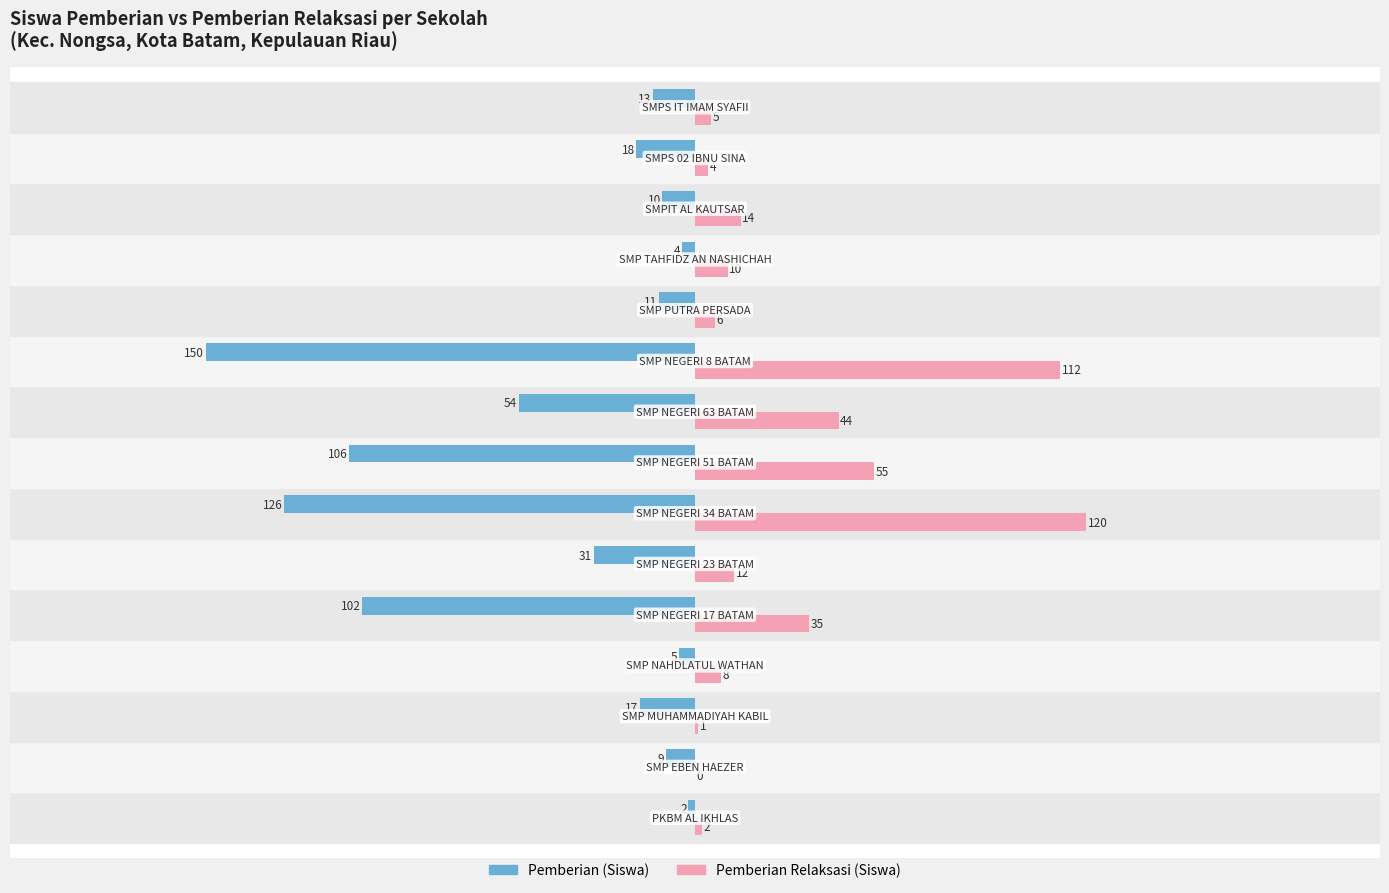

What is the maximum value for Pemberian Relaksasi (Siswa)?

120